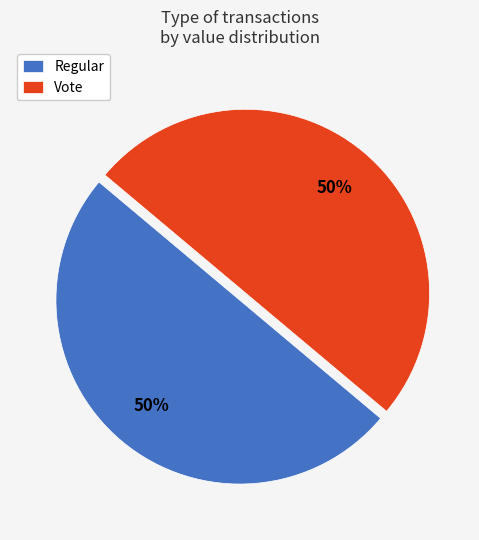

Approximately how many times larger is the value at Regular compared to Vote?

1.0